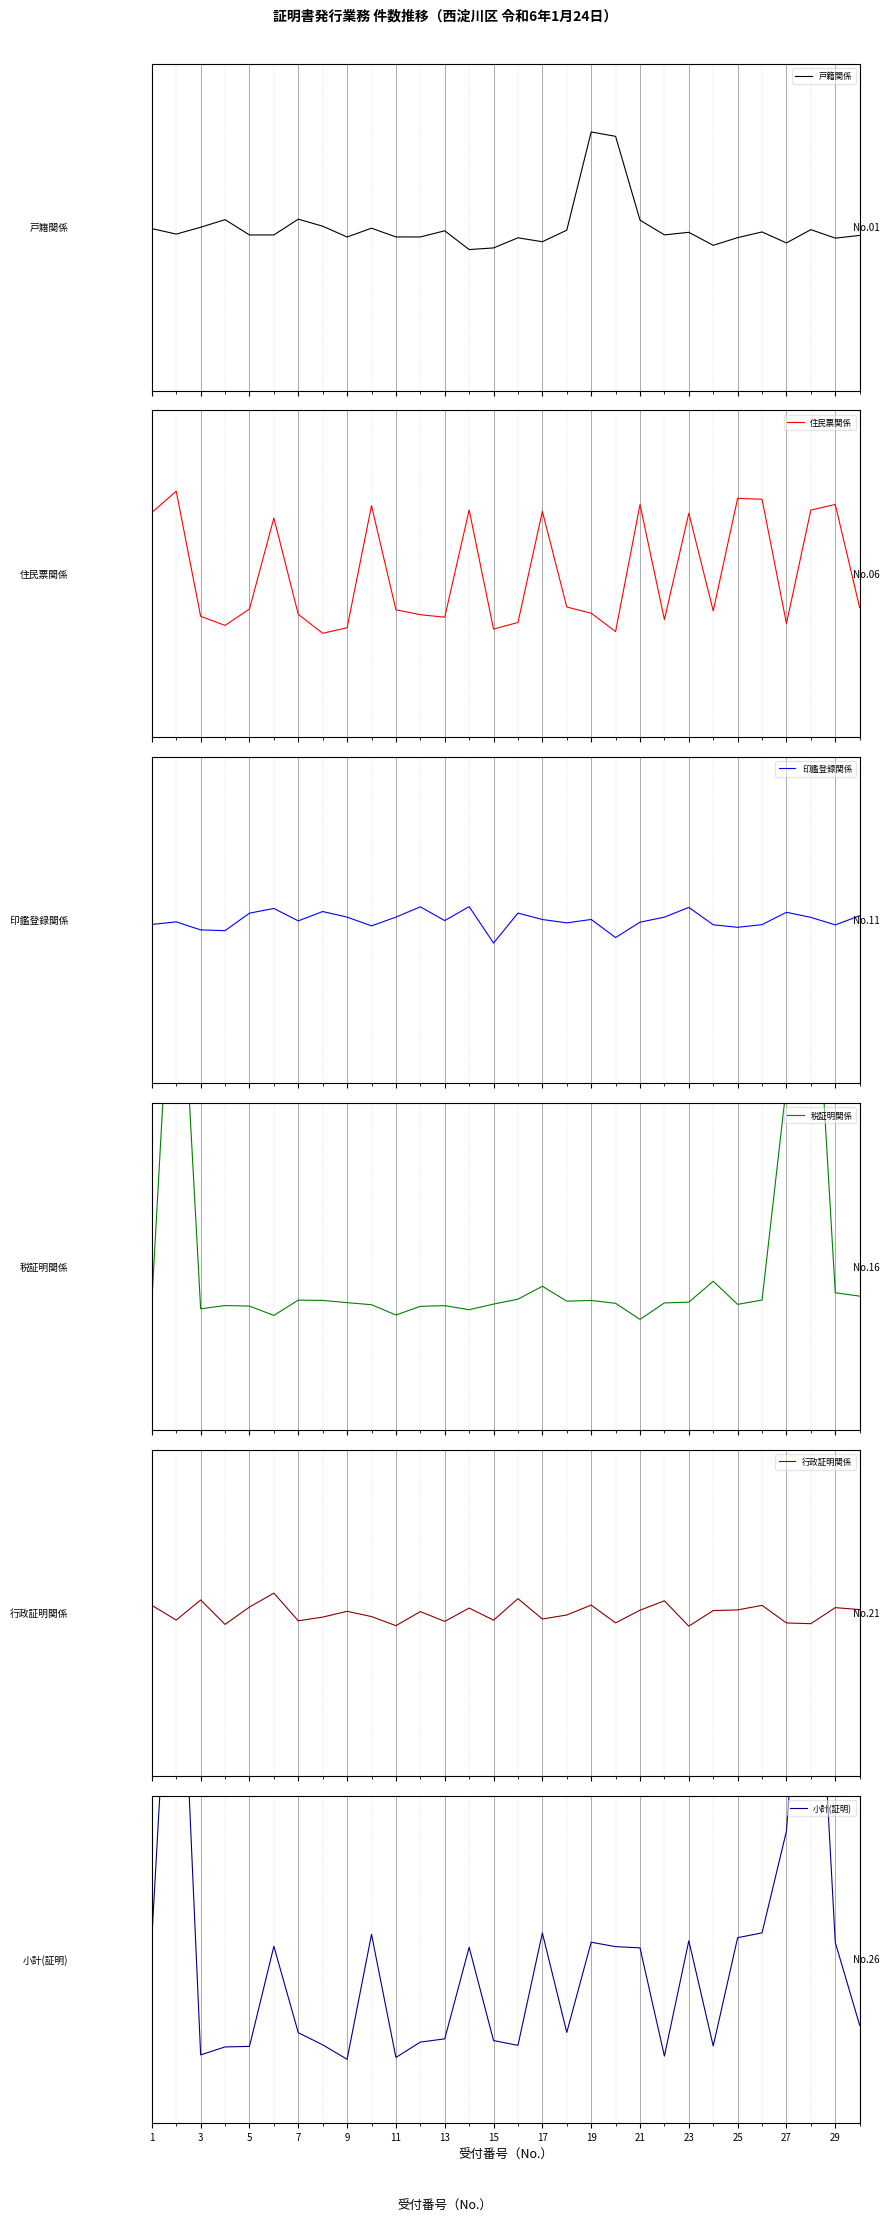

What is the average value of the 戸籍関係 series?

0.1